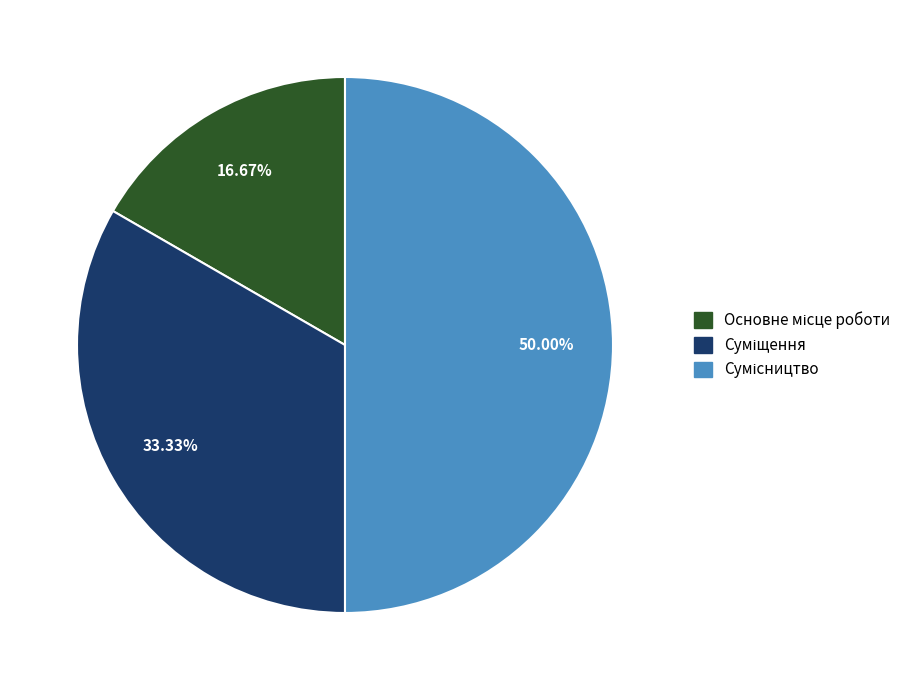

How many slices are in this pie chart?

3